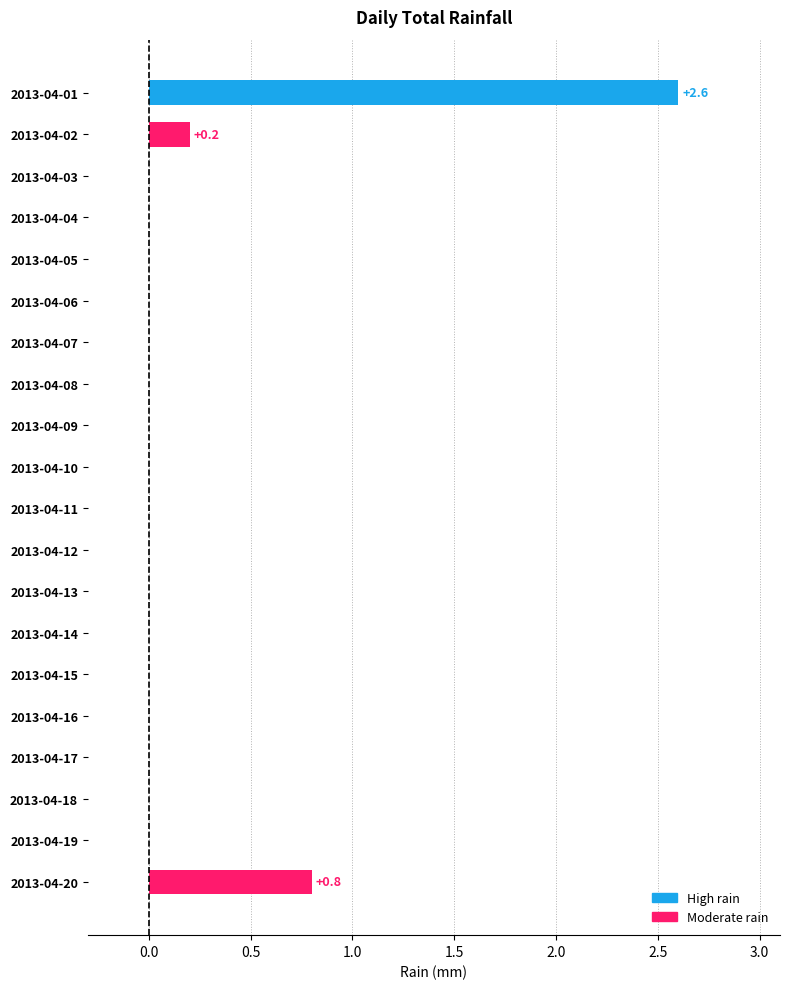

The chart shows a value of 1.0 at 2013-04-15. True or false?

False